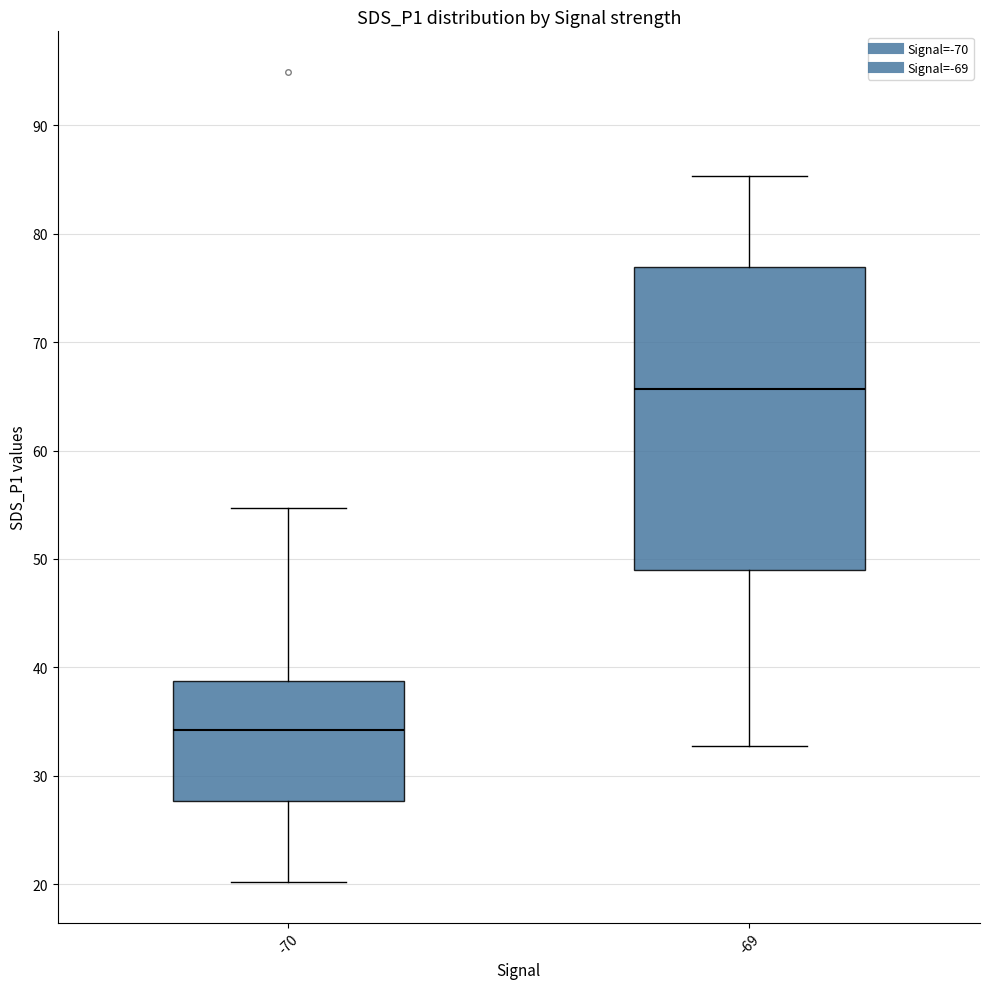

Which box is the tallest, from its lower edge to its upper edge?

-69